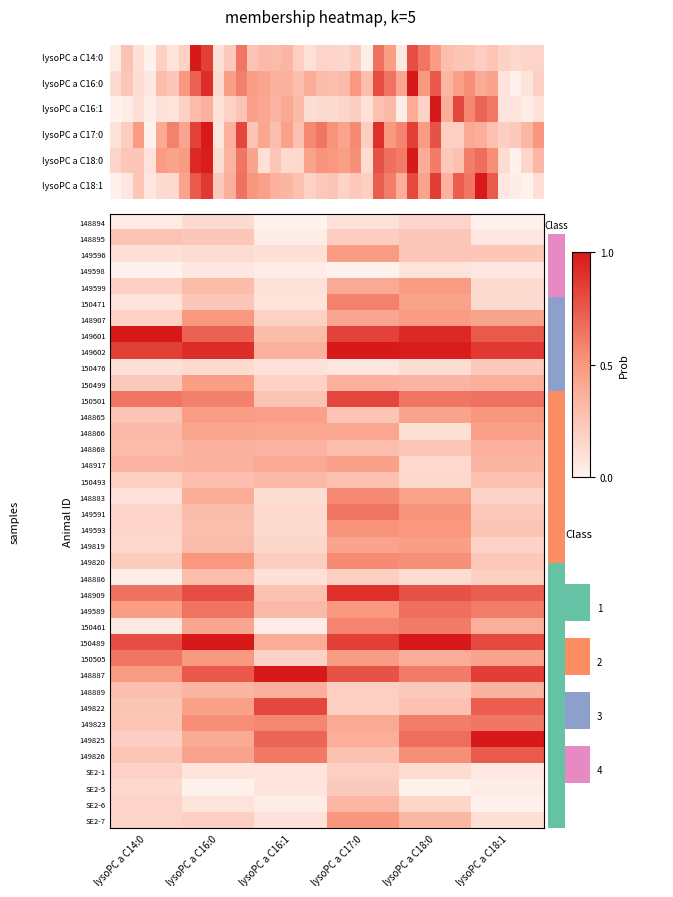

True or false: 150476 has a value of 0.1 at lysoPC a C14:0.

False